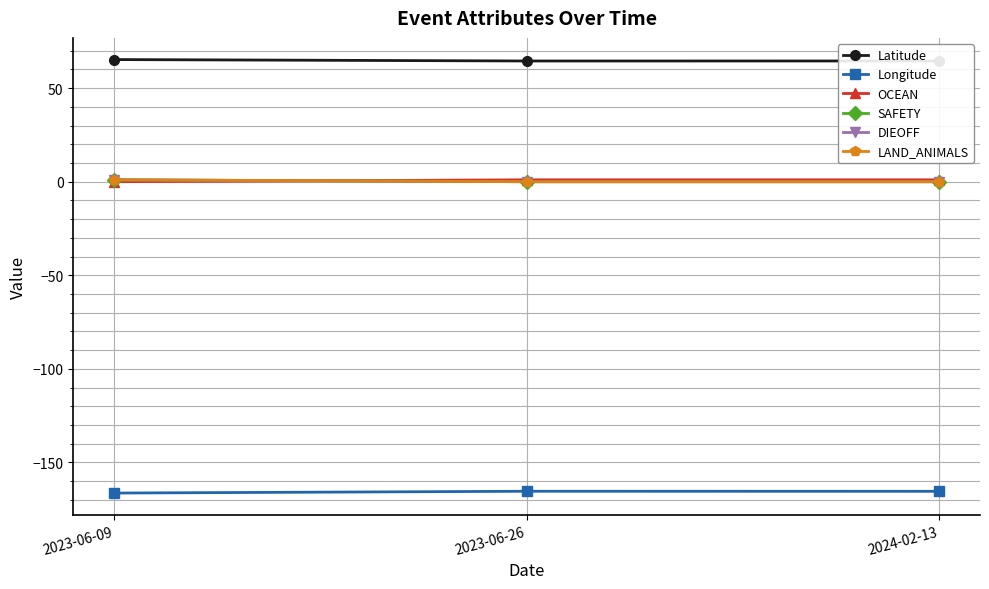

List the labels in order of SAFETY value, smallest first.

2023-06-26, 2024-02-13, 2023-06-09